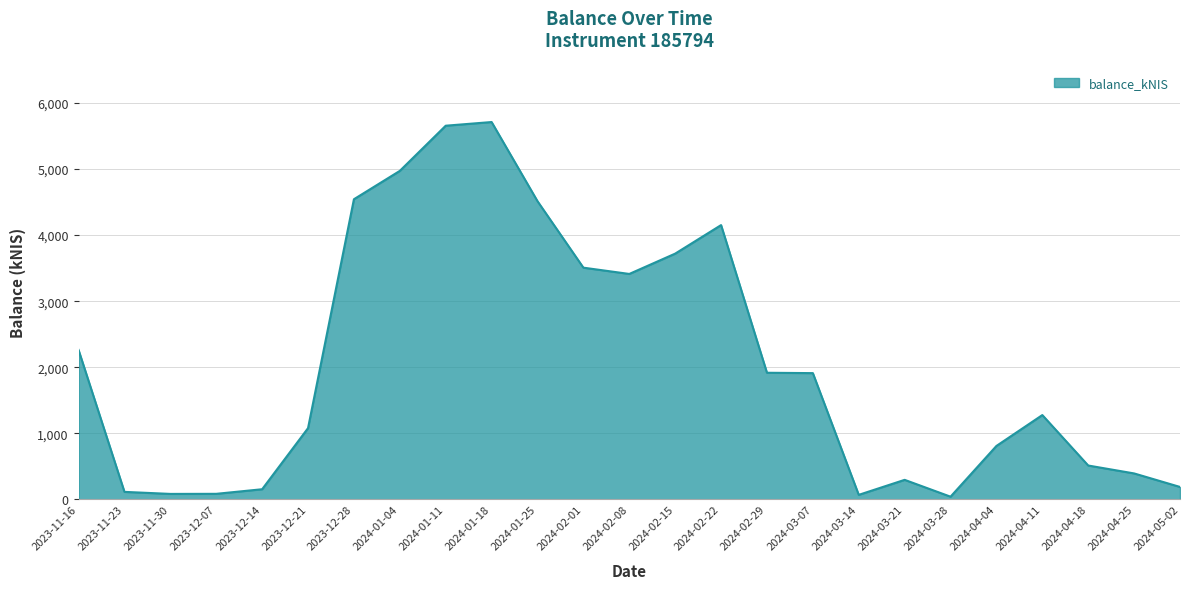

Is it true that the value at 2024-01-11 is 5656.4?

True